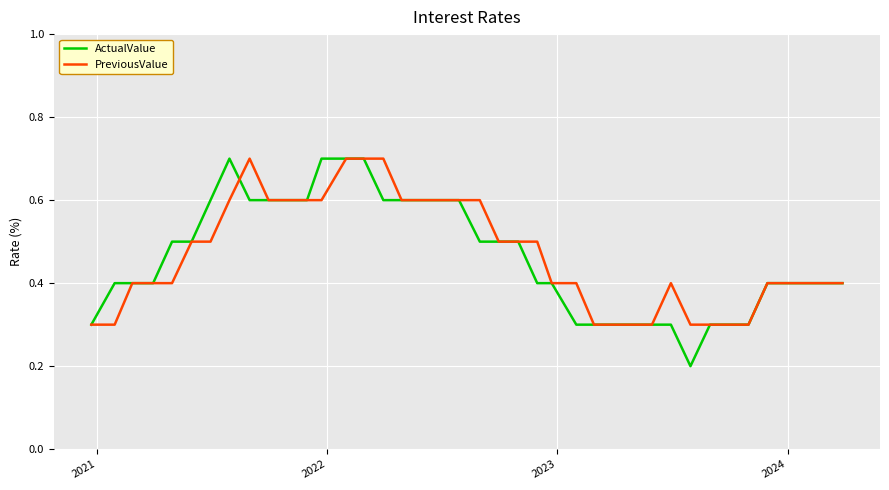

What is the greatest value displayed?

0.7